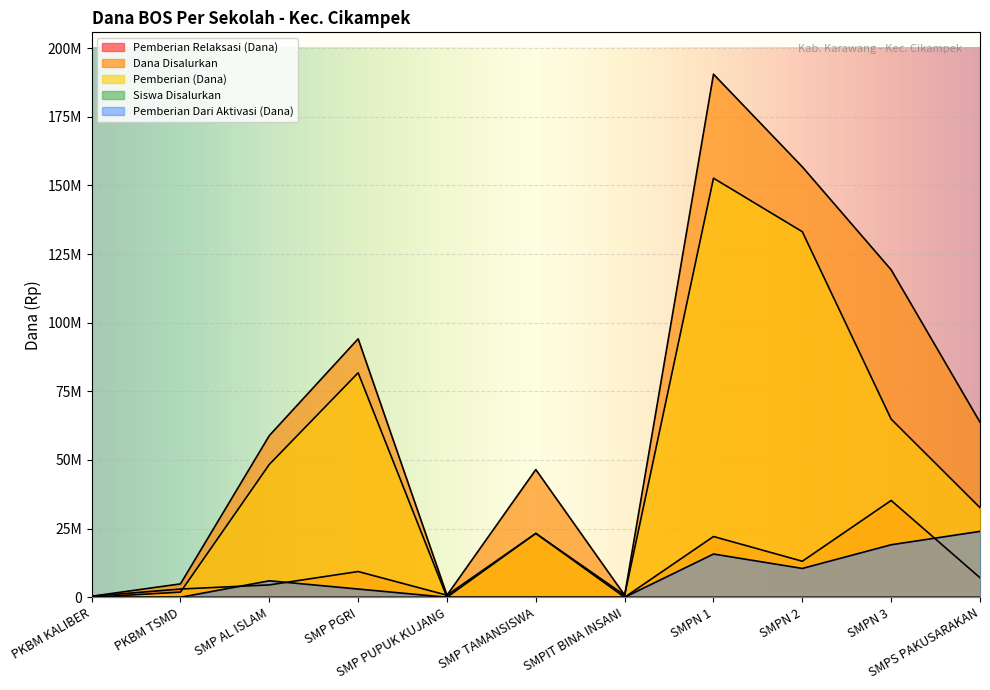

What is the approximate value of Pemberian Relaksasi (Dana) at SMP PGRI, to the nearest 10?

9375000